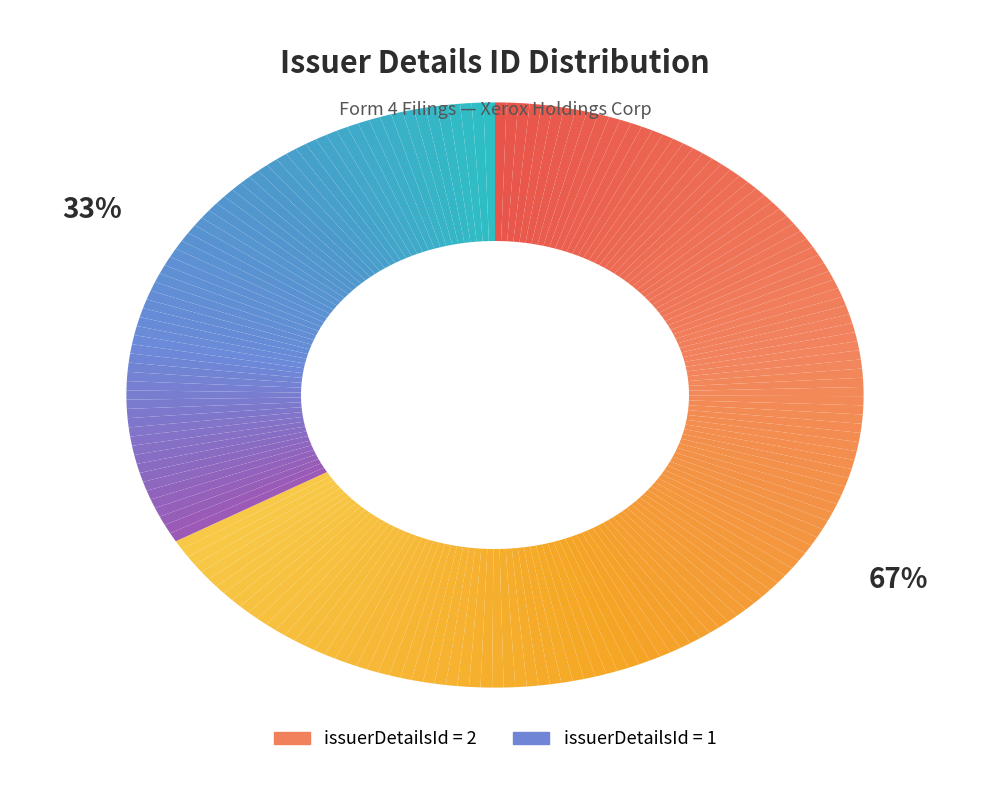

The 2 slice represents 60% of the pie. True or false?

False